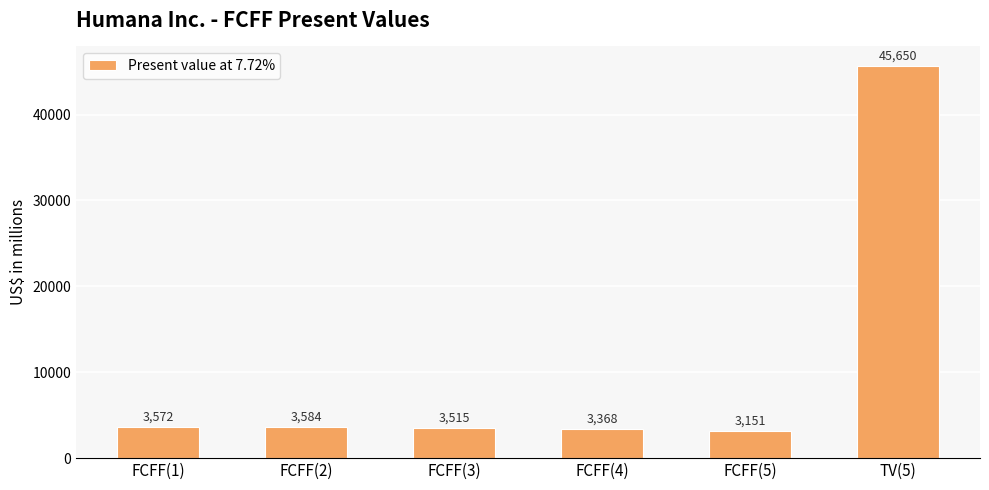

What is the difference between the values at FCFF(3) and FCFF(4)?

147